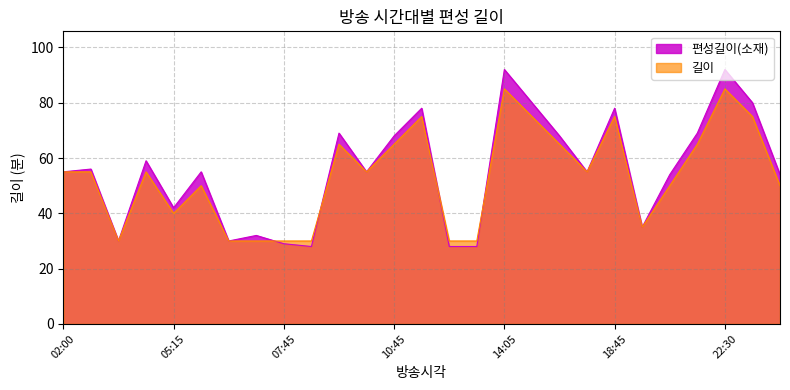

Is the value of 길이 at 22:30 greater than the value of 편성길이(소재) at 14:05?

No